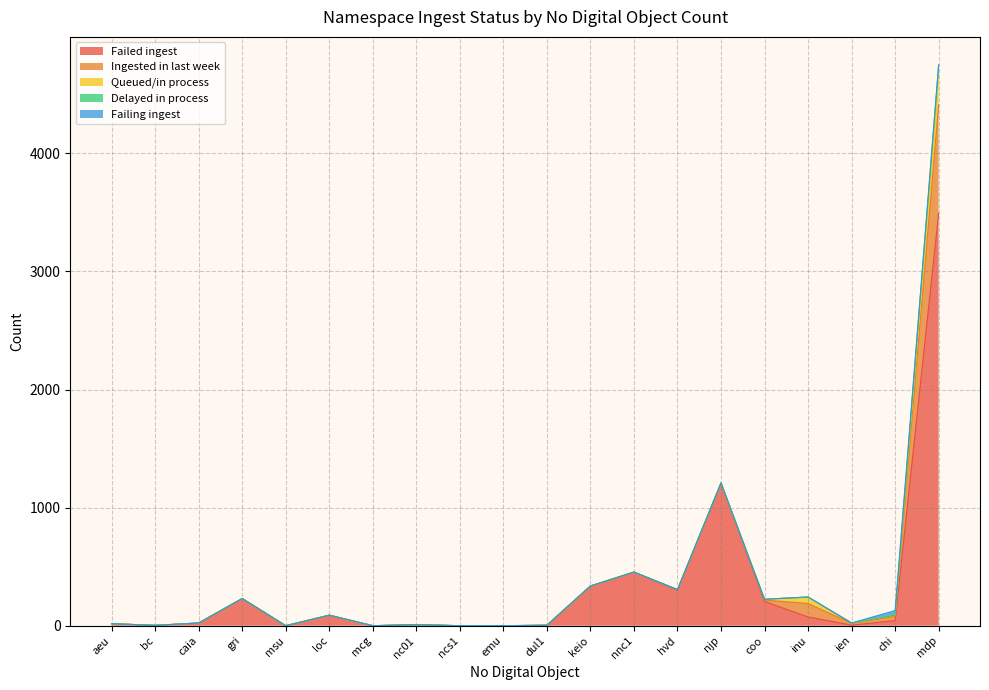

How many values in Ingested in last week are above zero?

7